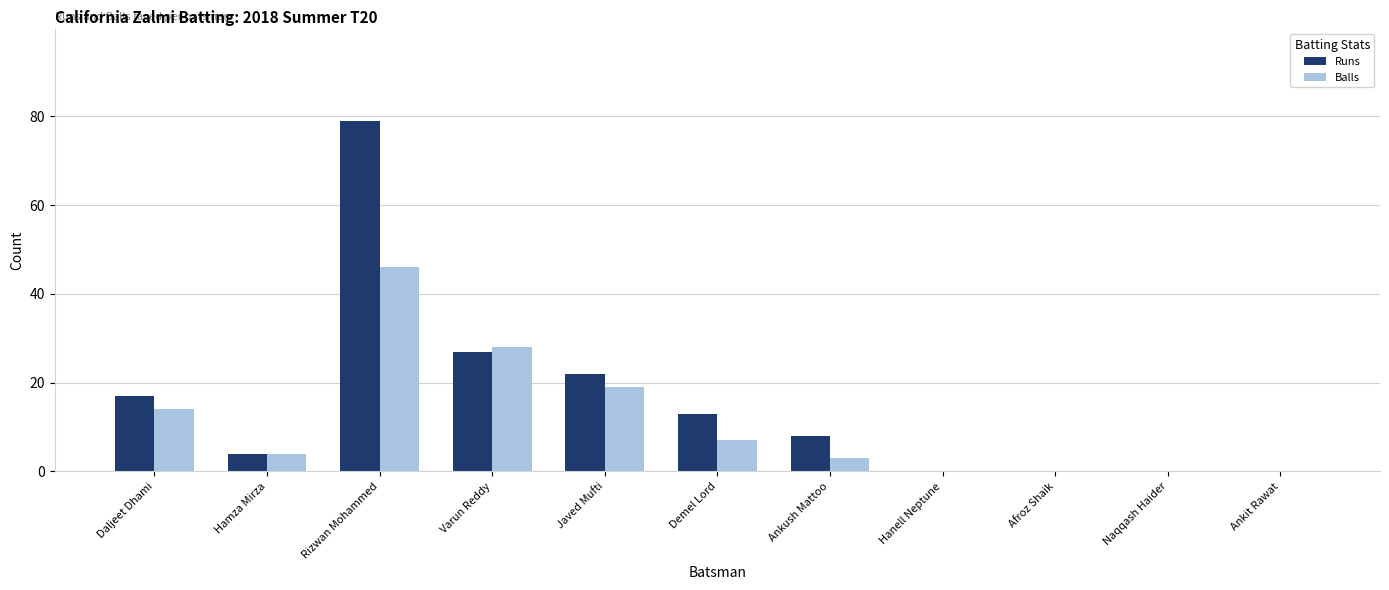

How many distinct data groups are displayed?

2